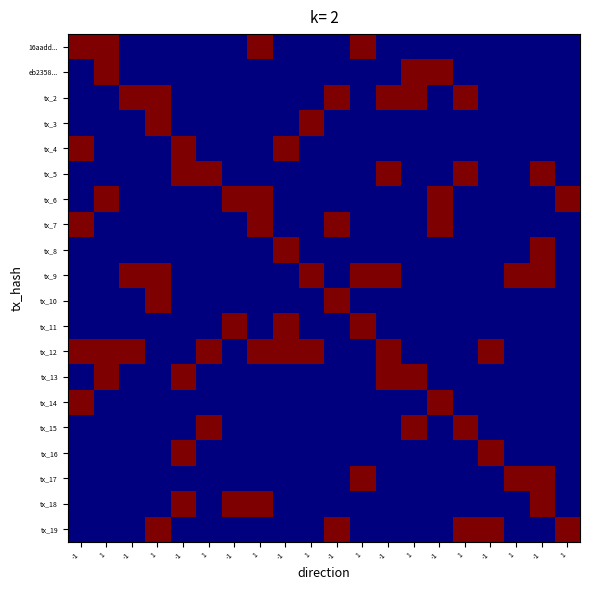

At how many categories does at least one series exceed 0?

20